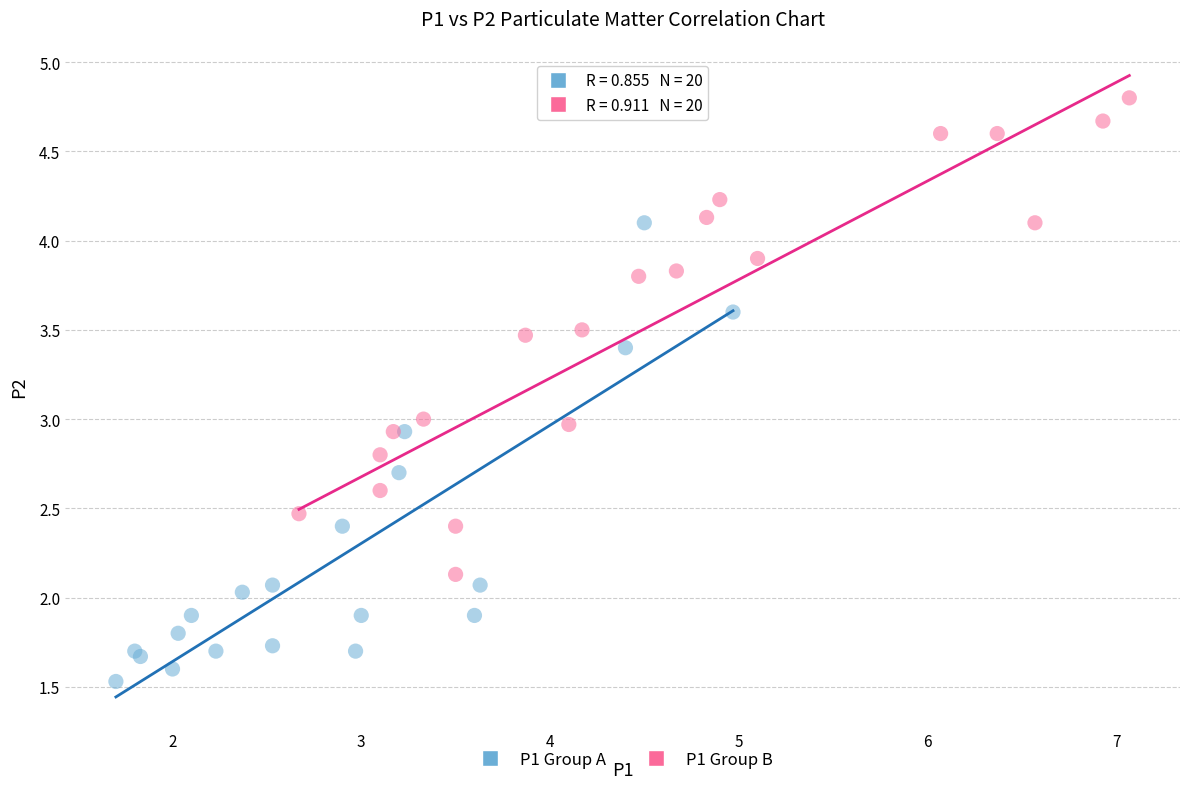

Which series contains the highest Y value?

P1 Group B